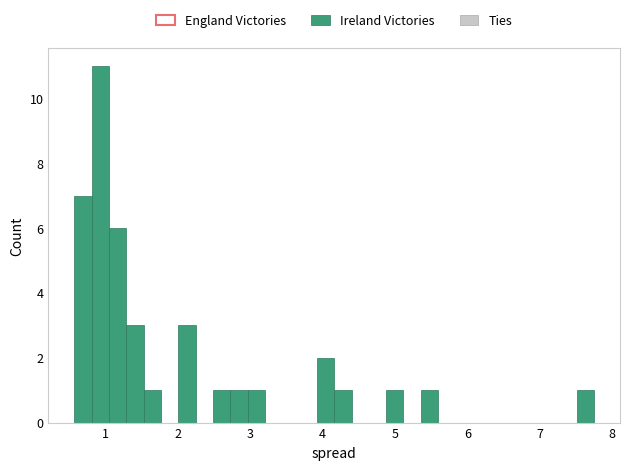

Around what value on the x-axis is the tallest bar? Give the approximate position of its centre, as read against the axis.

0.9